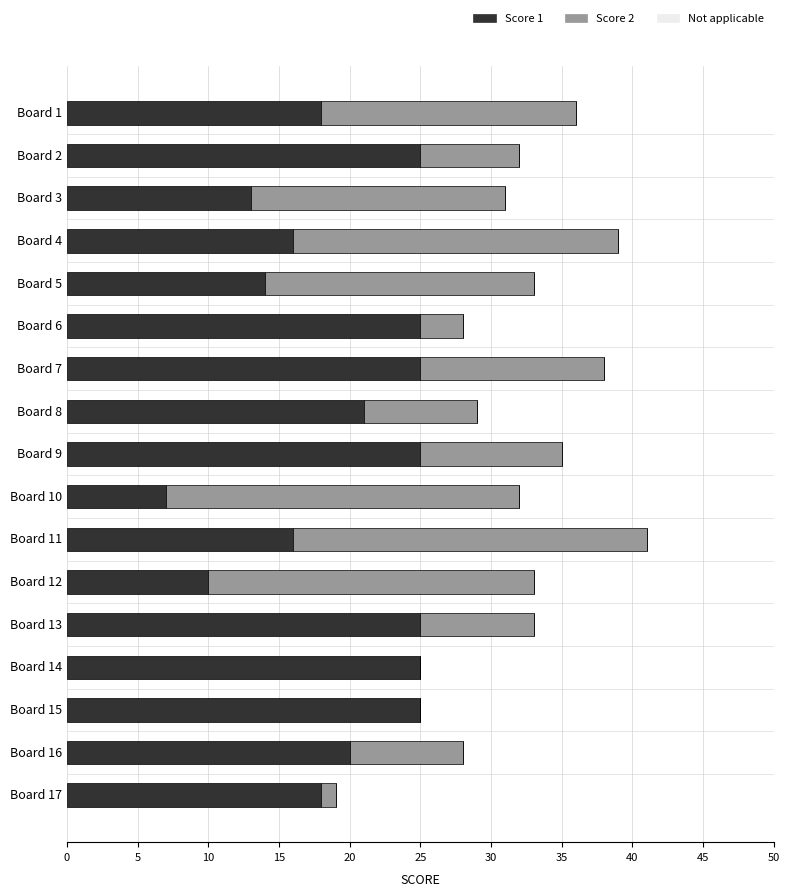

What is the total value across all series at Board 9?

35